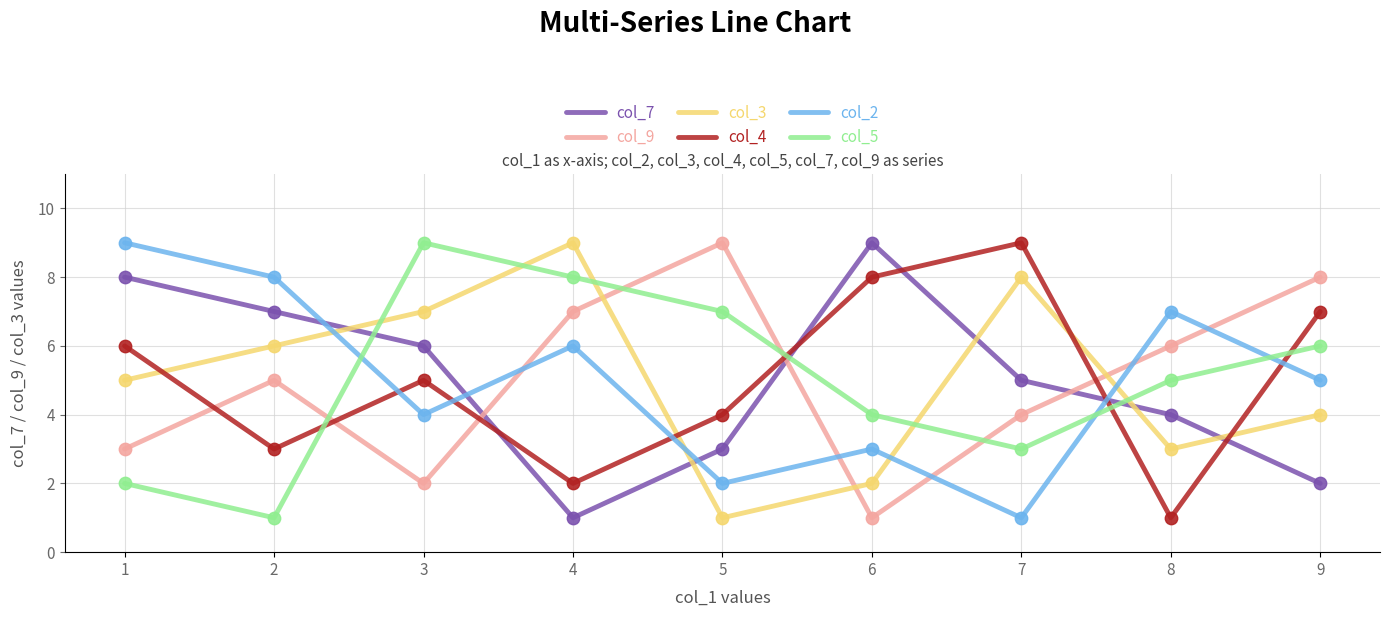

At how many categories does at least one series exceed 6?

9